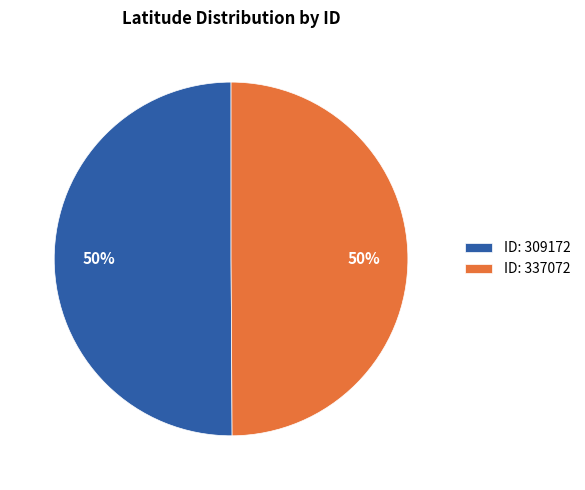

To the nearest percent, what percentage of the pie is ID: 337072?

50%